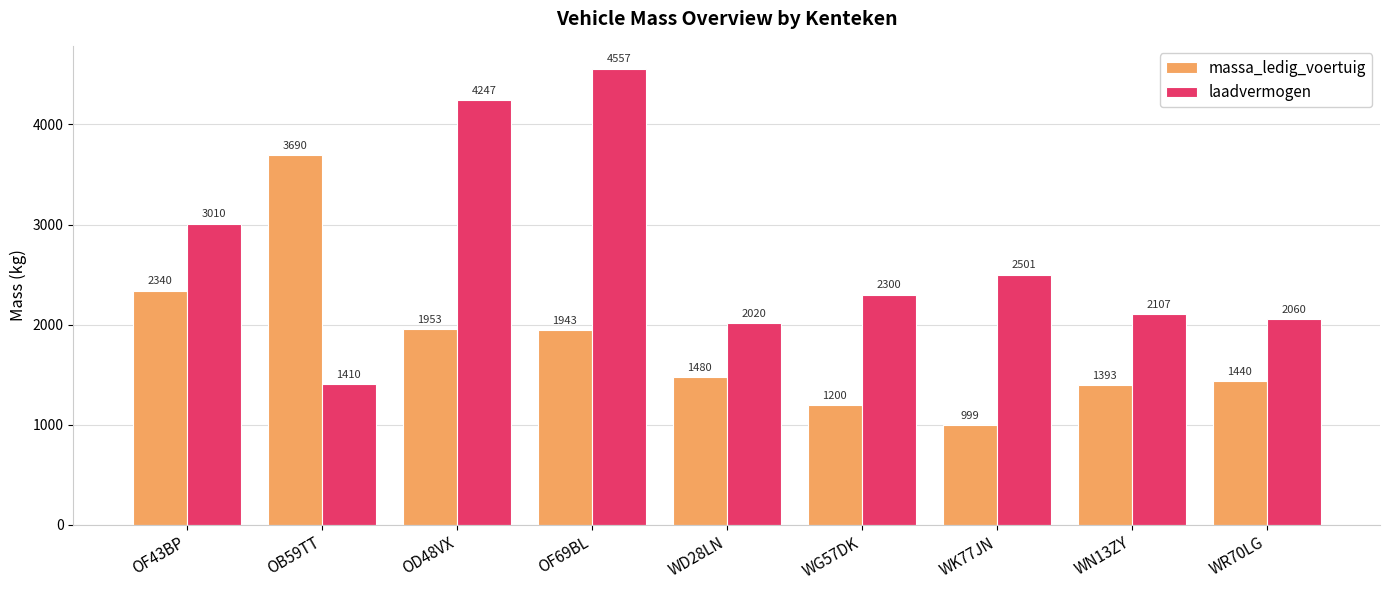

Is the value of laadvermogen at WR70LG greater than the value of massa_ledig_voertuig at OF43BP?

No